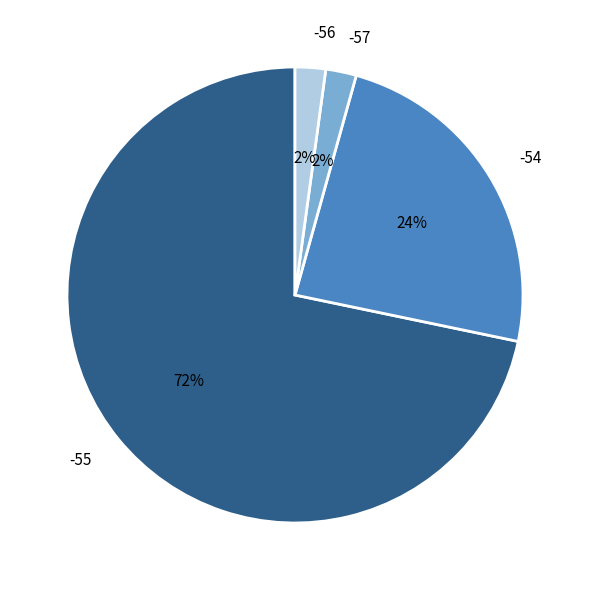

Approximately how many times larger is the value at -54 compared to -55?

0.3